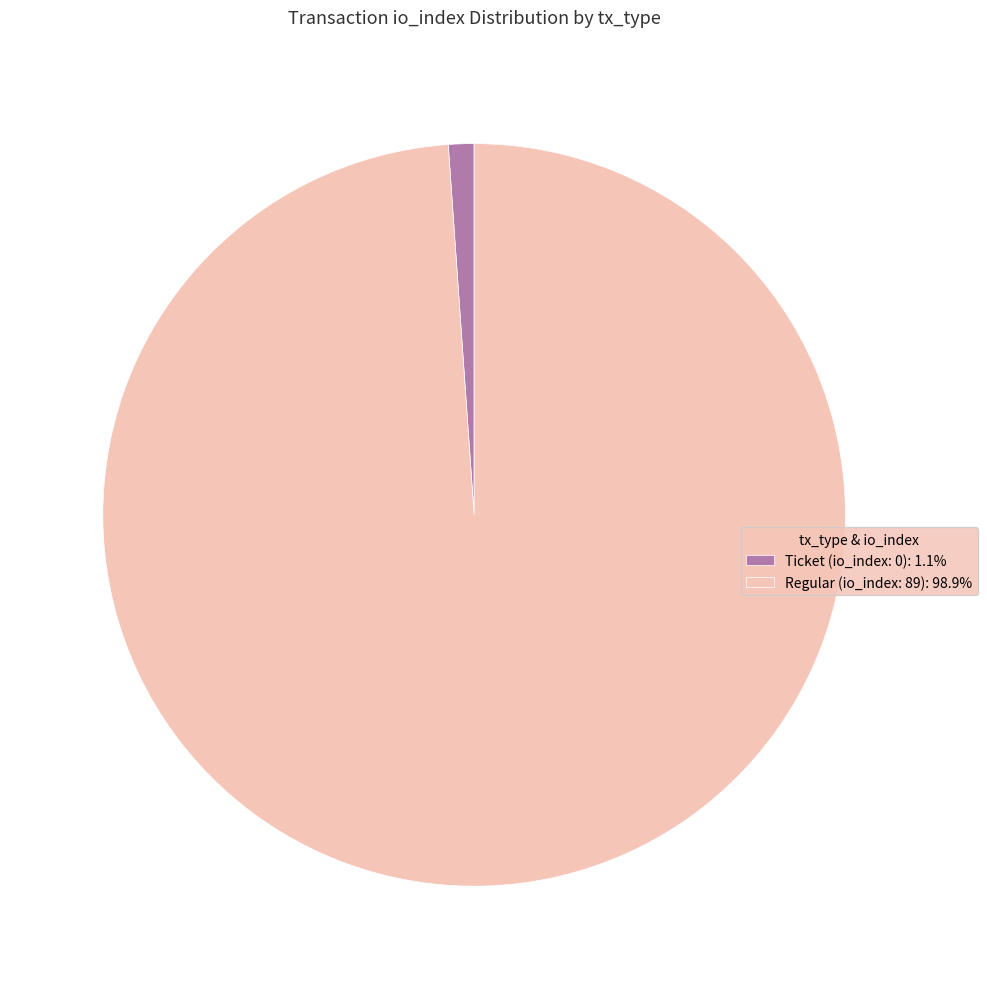

Is there any slice that represents more than half of the pie?

Yes